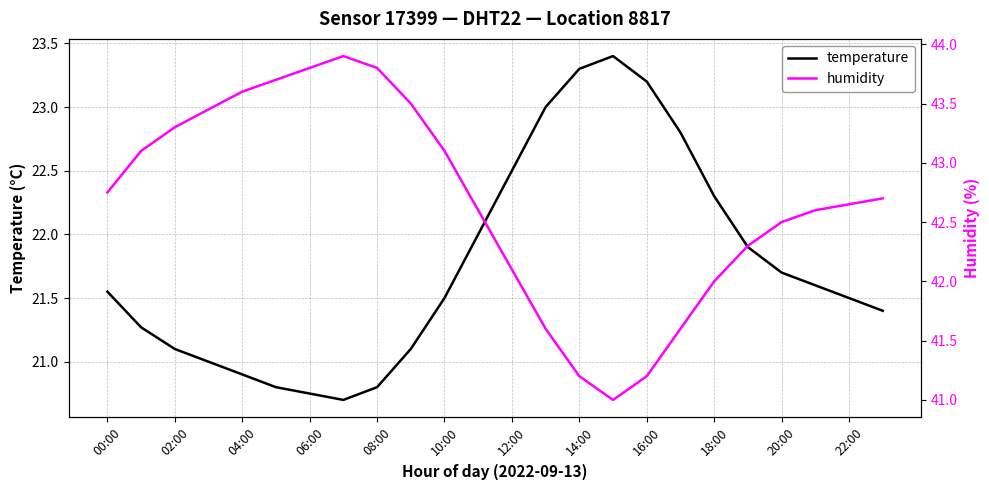

True or false: temperature has a value of 20.8 at 08:00.

True